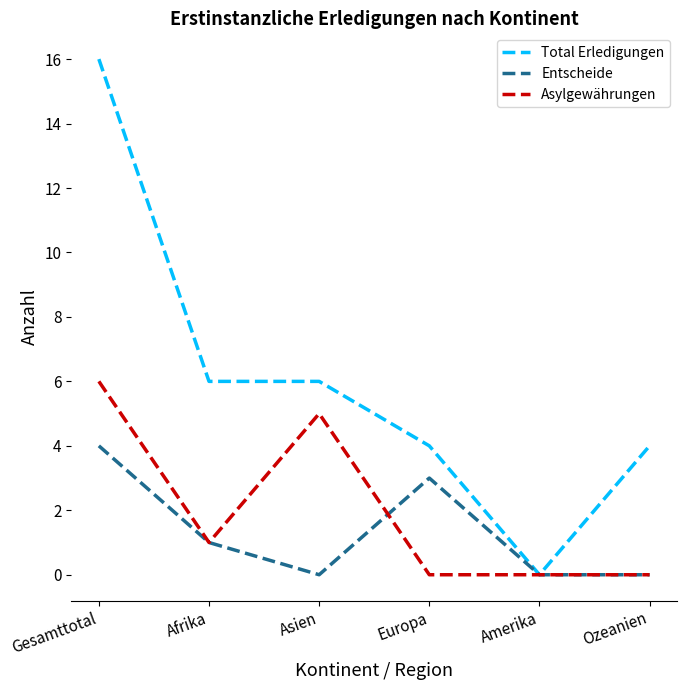

Is this an area chart (filled region under the line)?

No